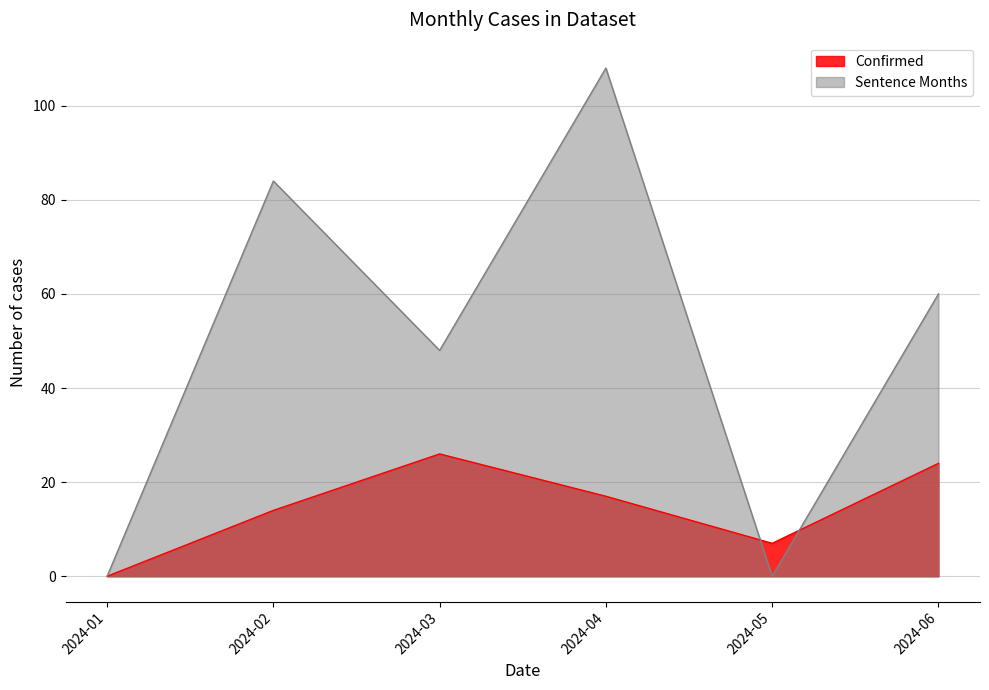

Rank the series by their maximum value, from highest to lowest.

Sentence Months, Confirmed